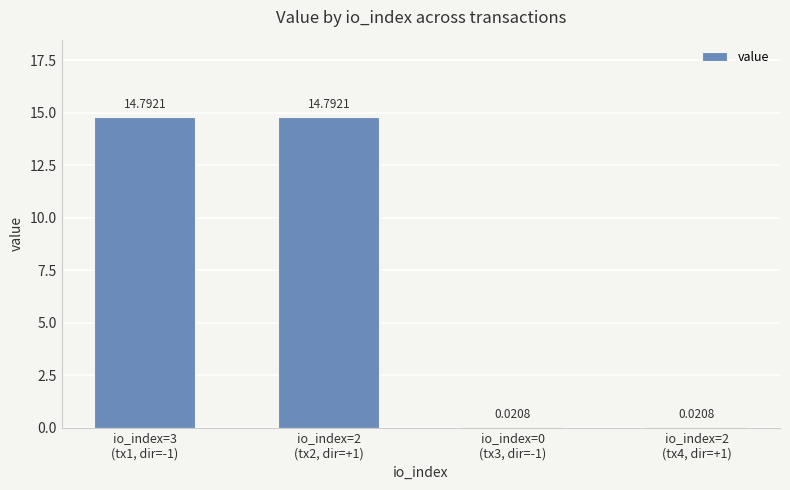

What is the sum of all values?

29.6